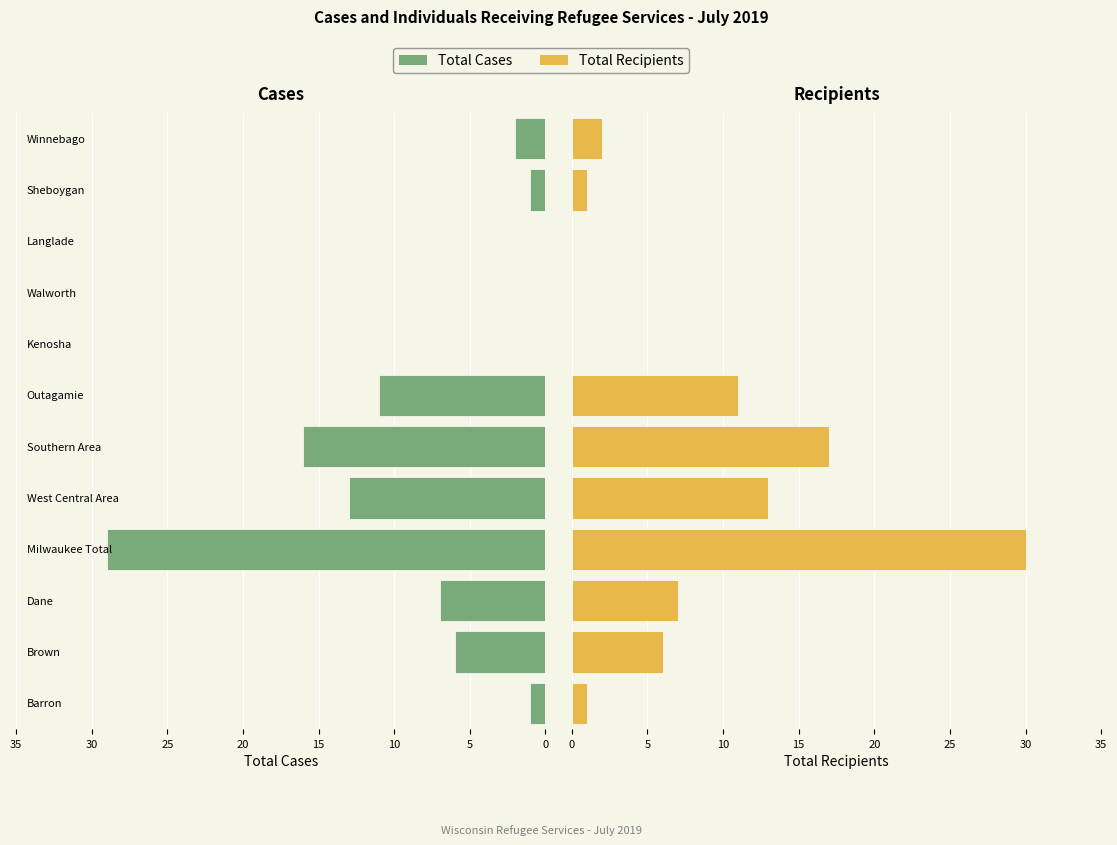

The Total Cases series shows -39 at 15. True or false?

False